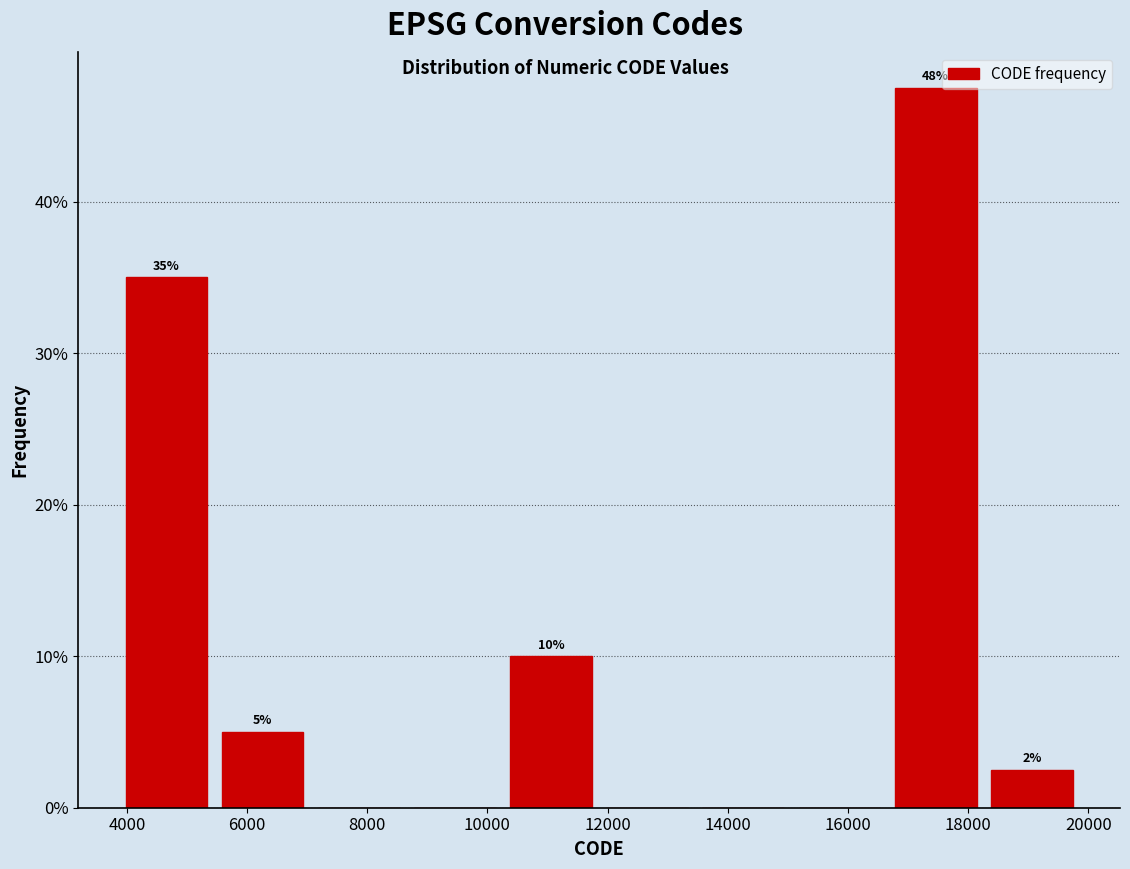

Over which range of the x-axis is the bar tallest?

16600 to 18200